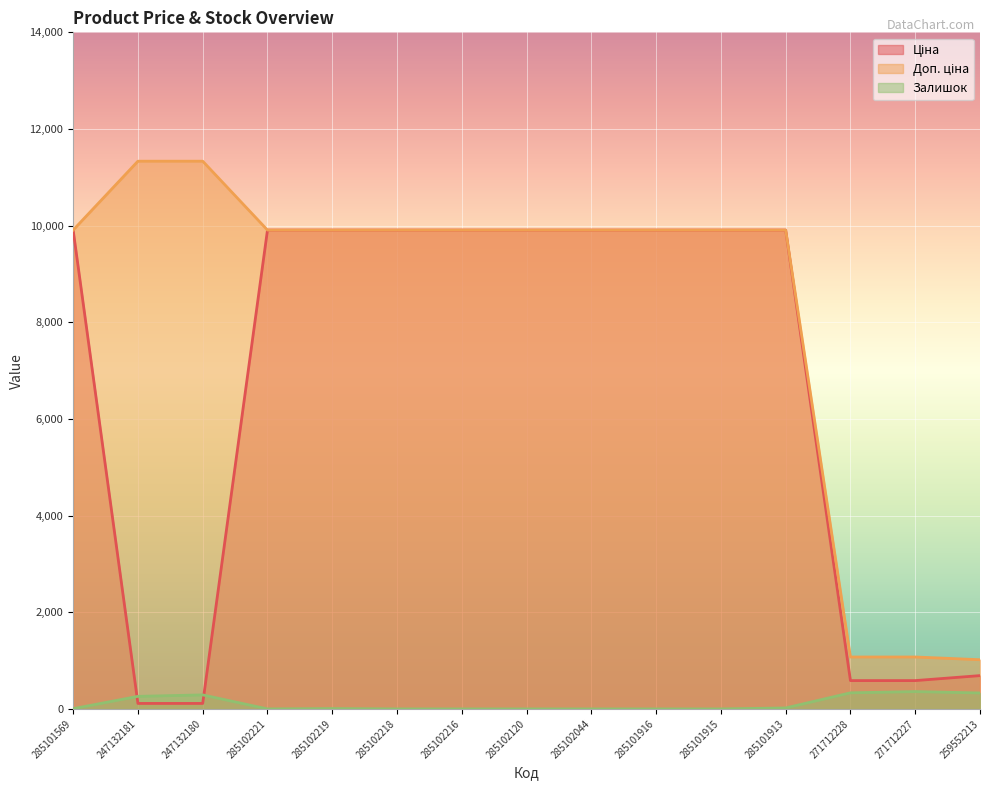

How many lines are shown in the chart?

3